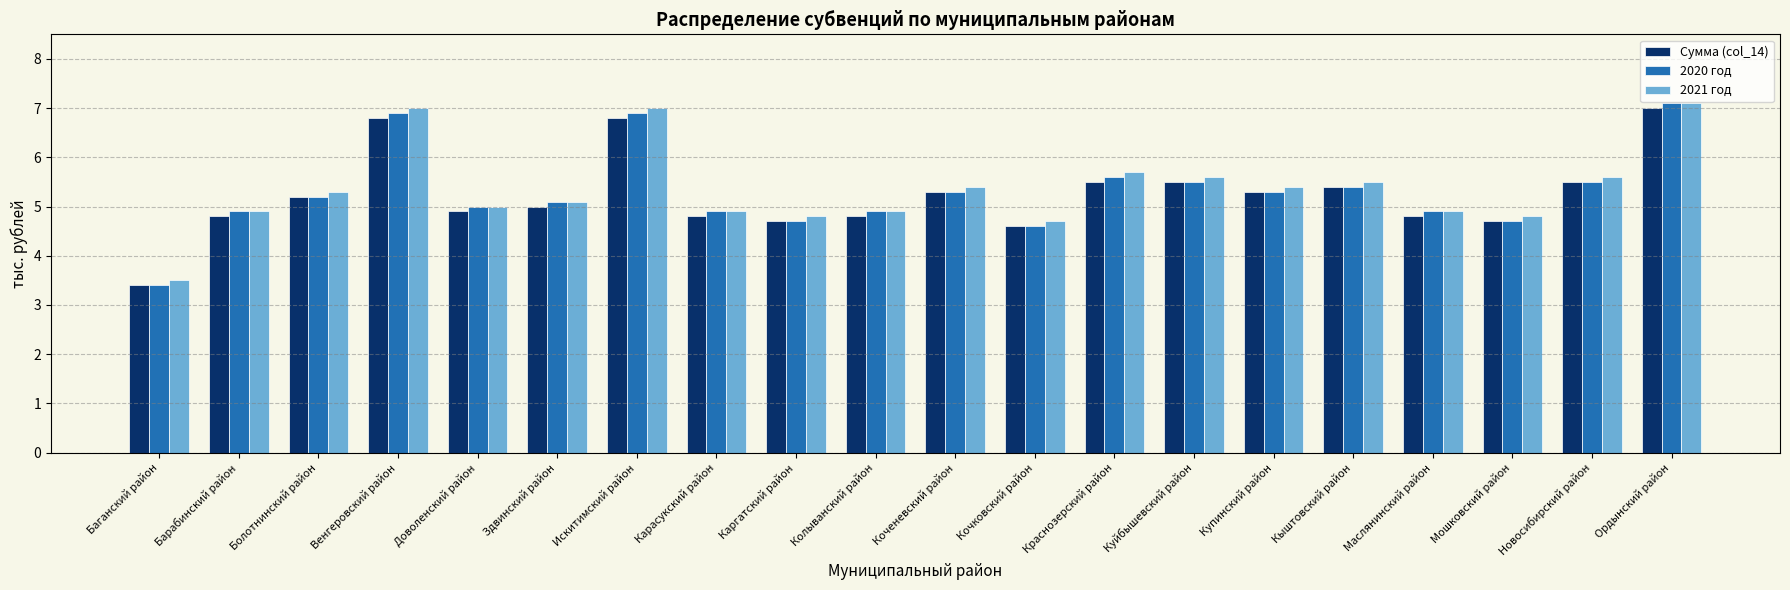

What is the sum of all 2020 год values?

105.8